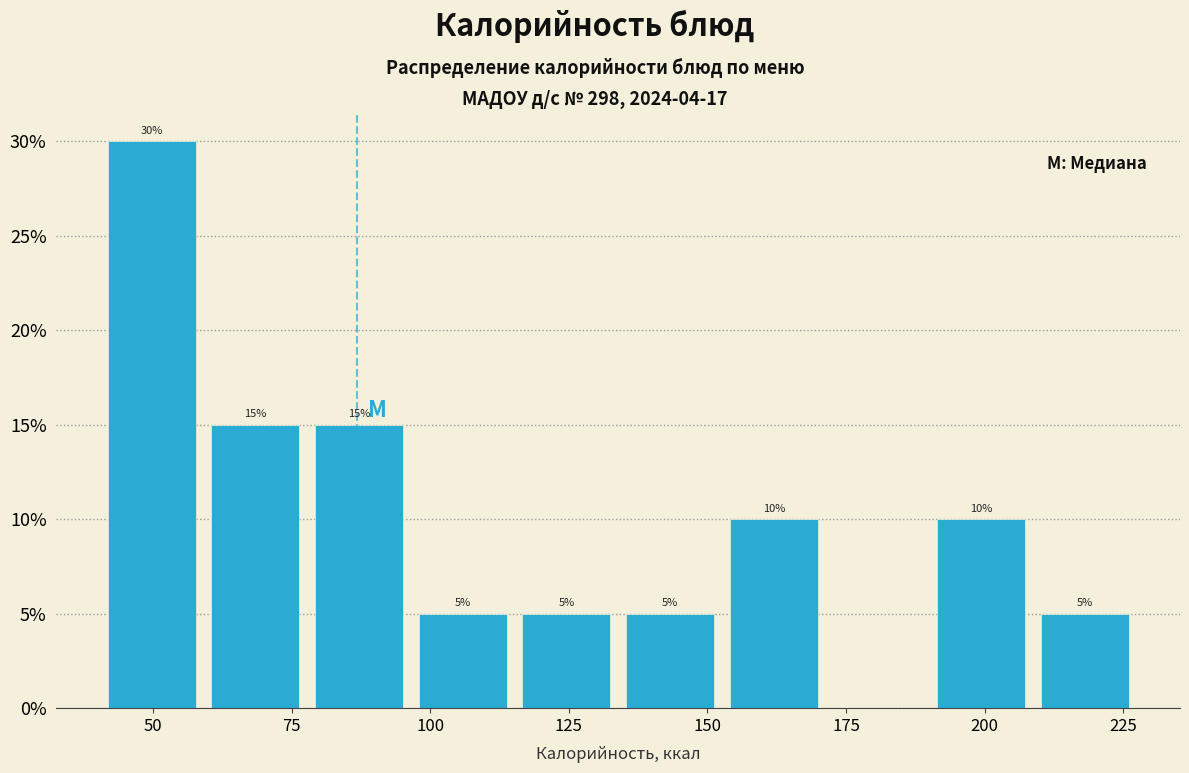

Around what value on the x-axis is the tallest bar? Give the approximate position of its centre, as read against the axis.

50